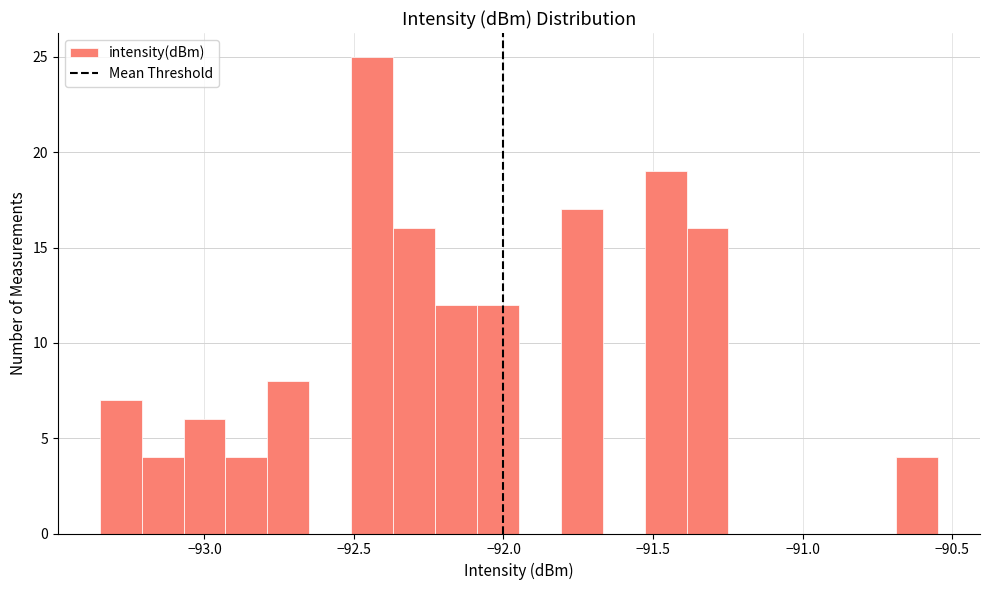

Read against the x-axis, roughly where is the centre of the tallest bar?

-92.45